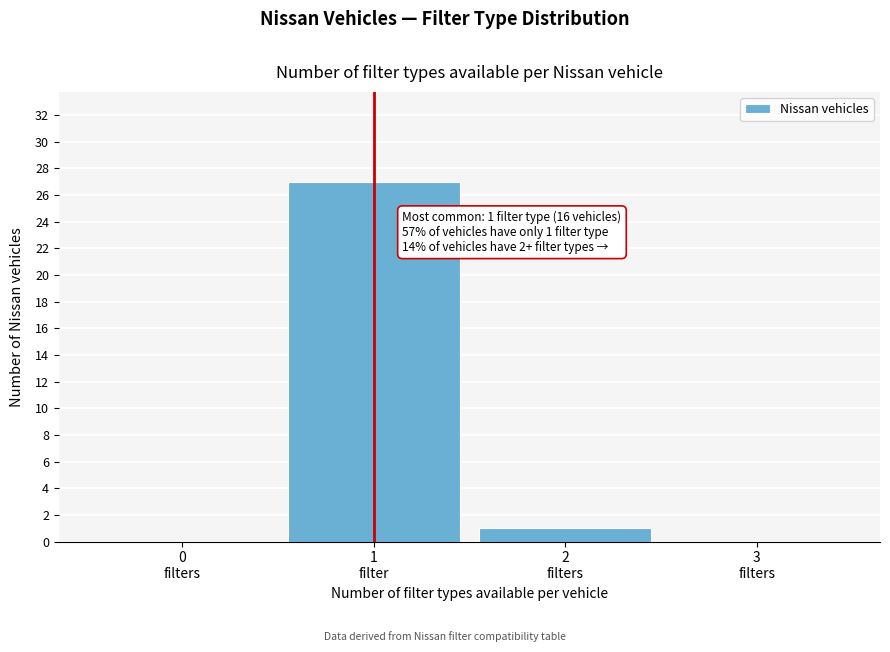

What is the maximum value shown in the chart?

27